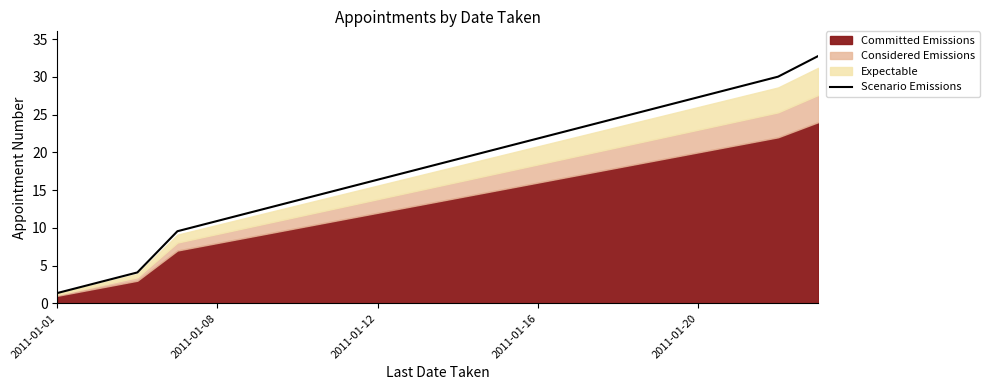

How many lines are shown in the chart?

1